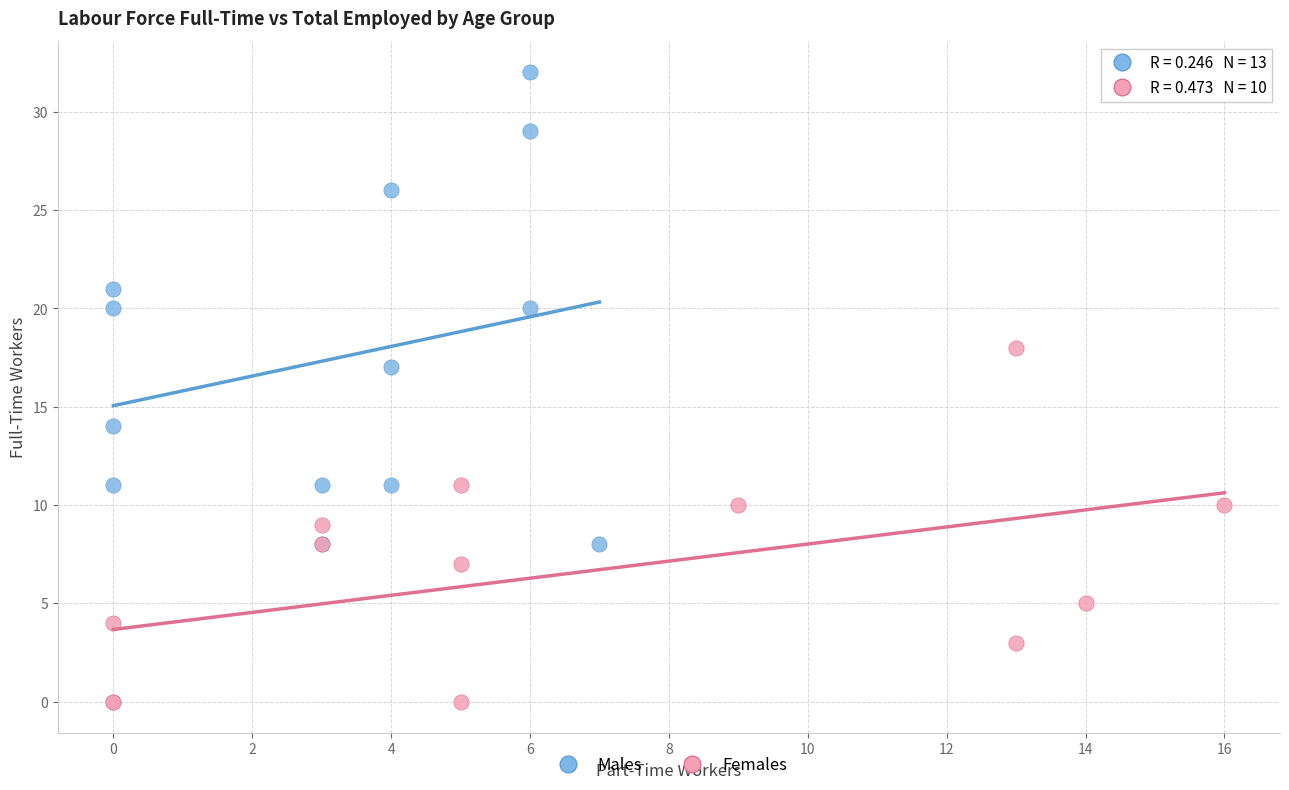

What are all the series names shown in the legend?

Males, Females